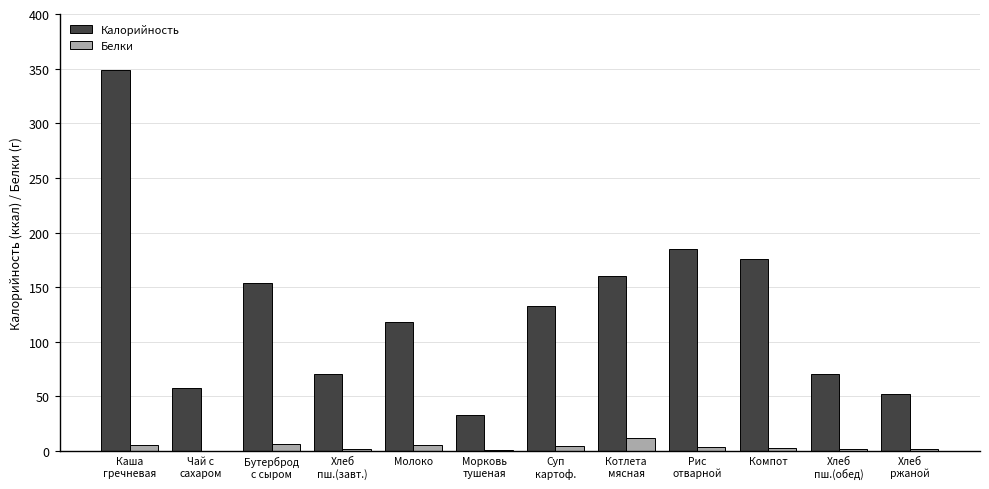

Which series has the largest total across all categories?

Калорийность